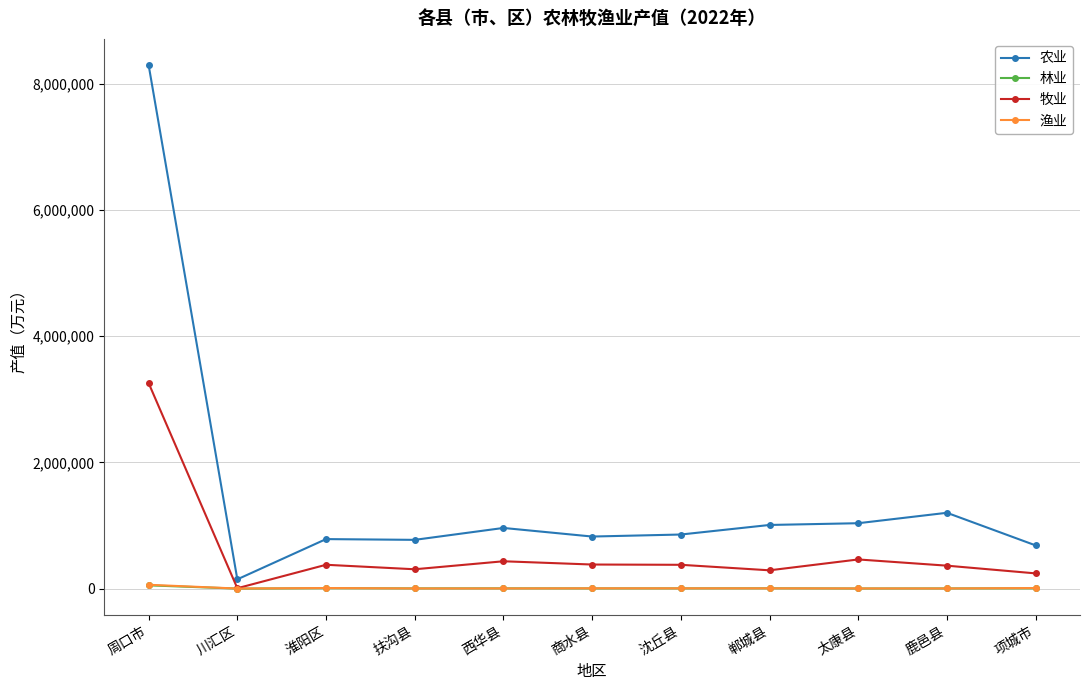

Is it true that 农业 equals 1156620 at 淮阳区?

False